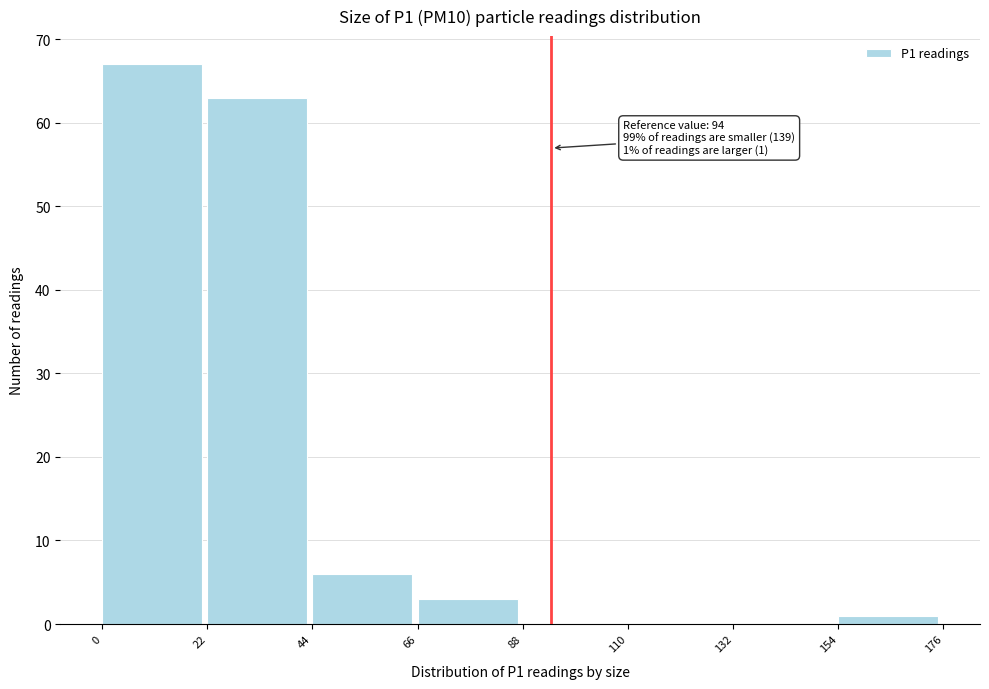

Over which range of the x-axis is the bar tallest?

0 to 22